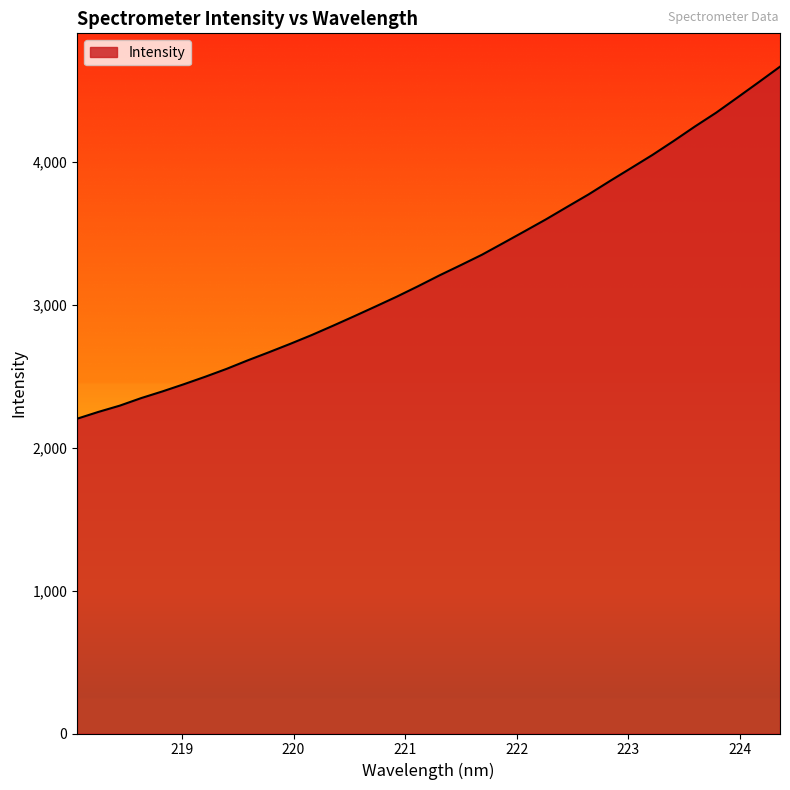

What is the maximum value shown in the chart?

4664.4